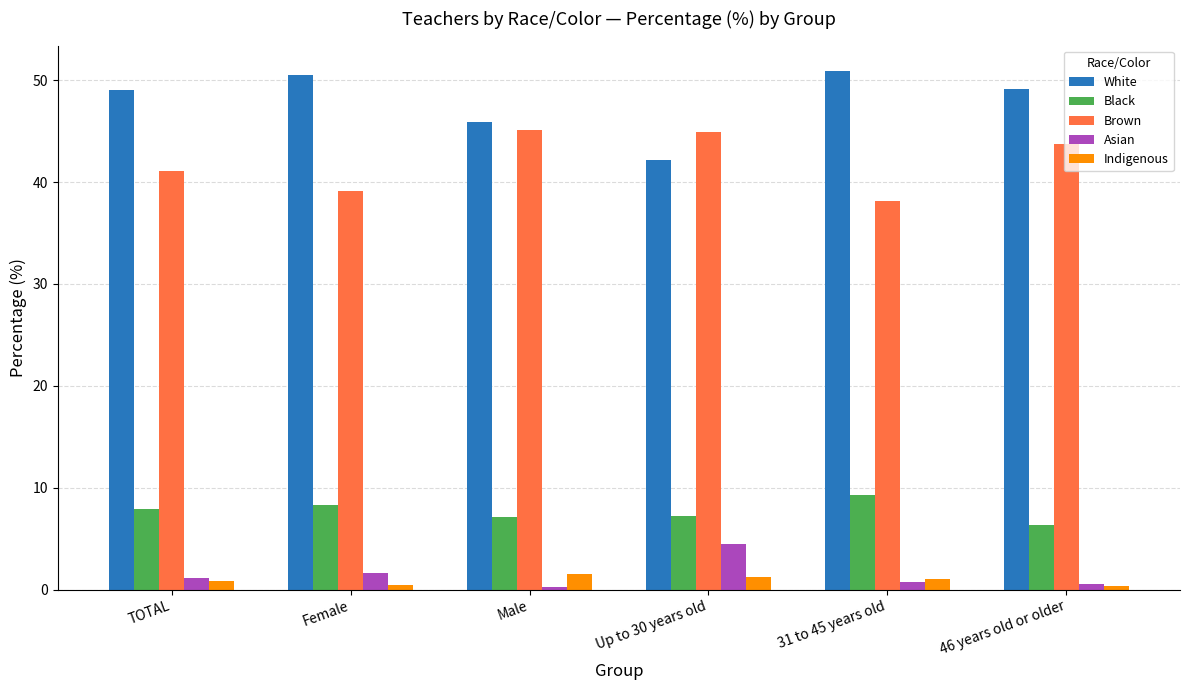

What is the average value of the Brown series?

42.0